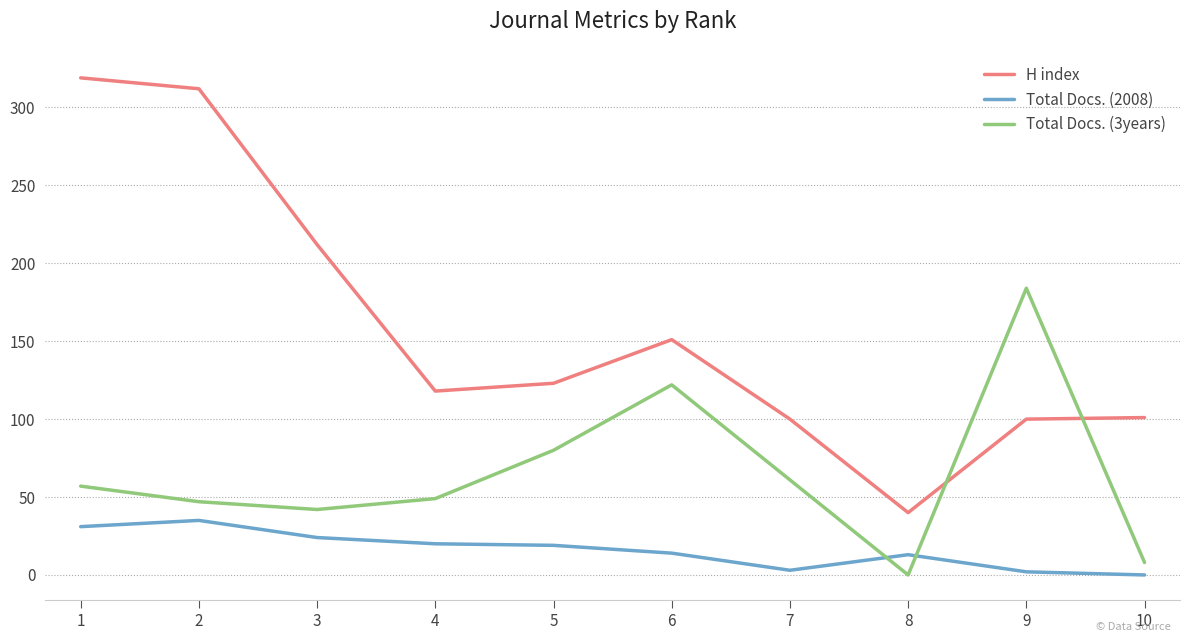

Is it true that Total Docs. (2008) equals 19 at 5?

True